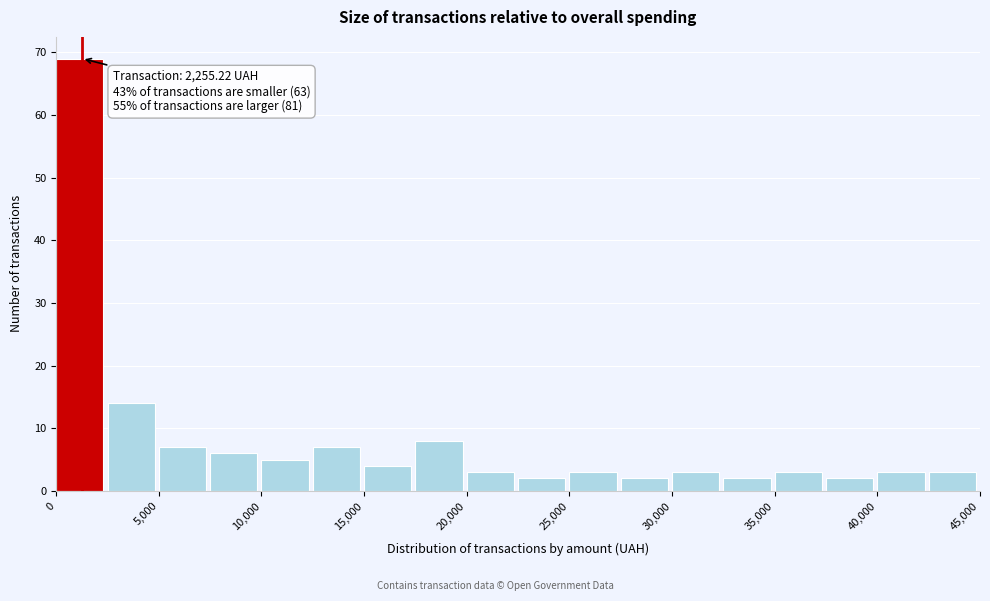

Which range on the x-axis has the tallest bar?

0 to 2500